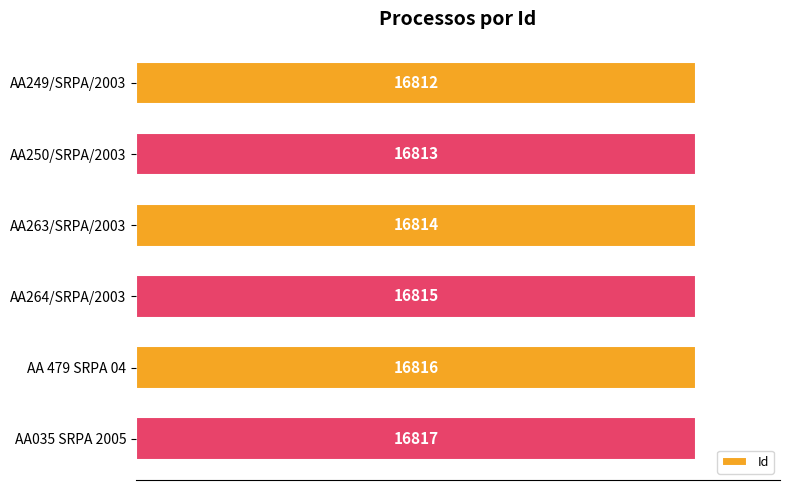

Reading top to bottom, list all the values displayed in this chart.

AA249/SRPA/2003=16812	AA250/SRPA/2003=16813	AA263/SRPA/2003=16814	AA264/SRPA/2003=16815	AA 479 SRPA 04=16816	AA035 SRPA 2005=16817